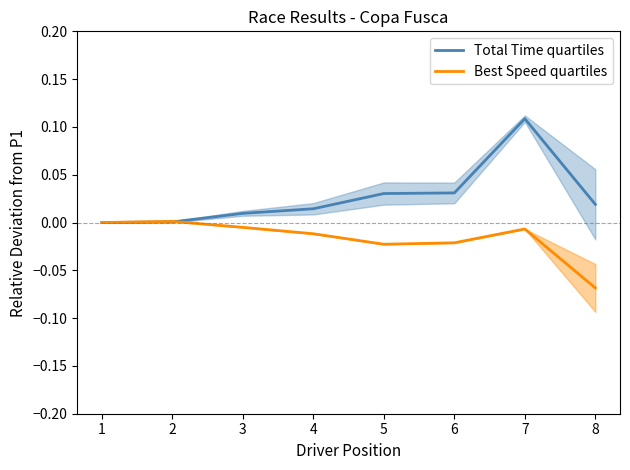

At how many categories does at least one series exceed 0?

7